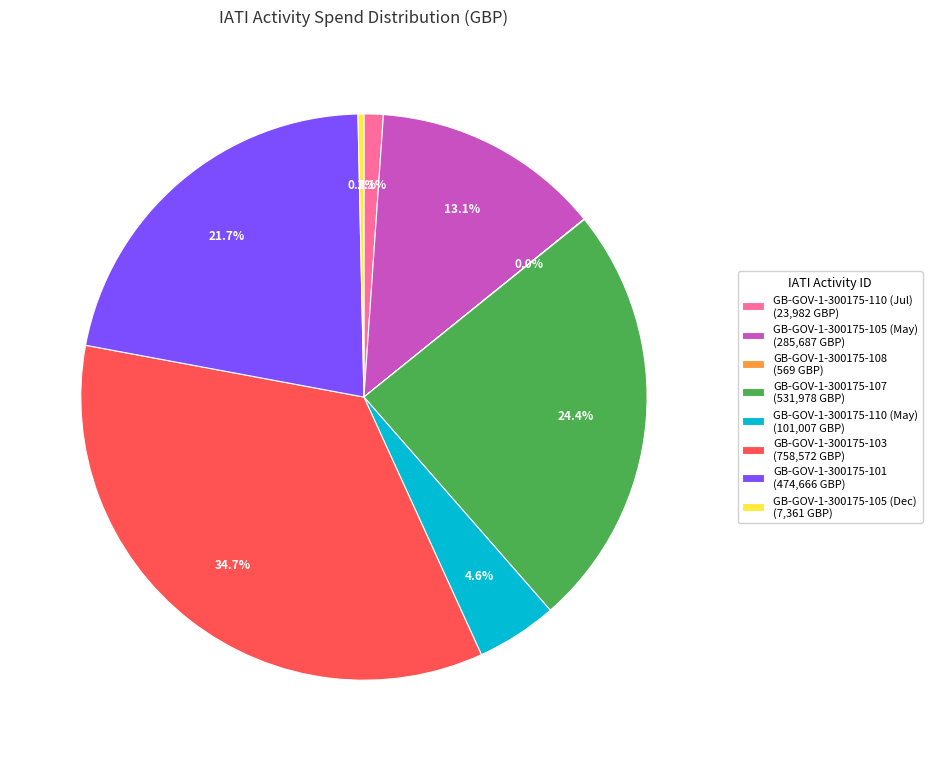

To the nearest percent, what is the difference between the GB-GOV-1-300175-105 (Dec) and GB-GOV-1-300175-110 (May) slice percentages?

4%